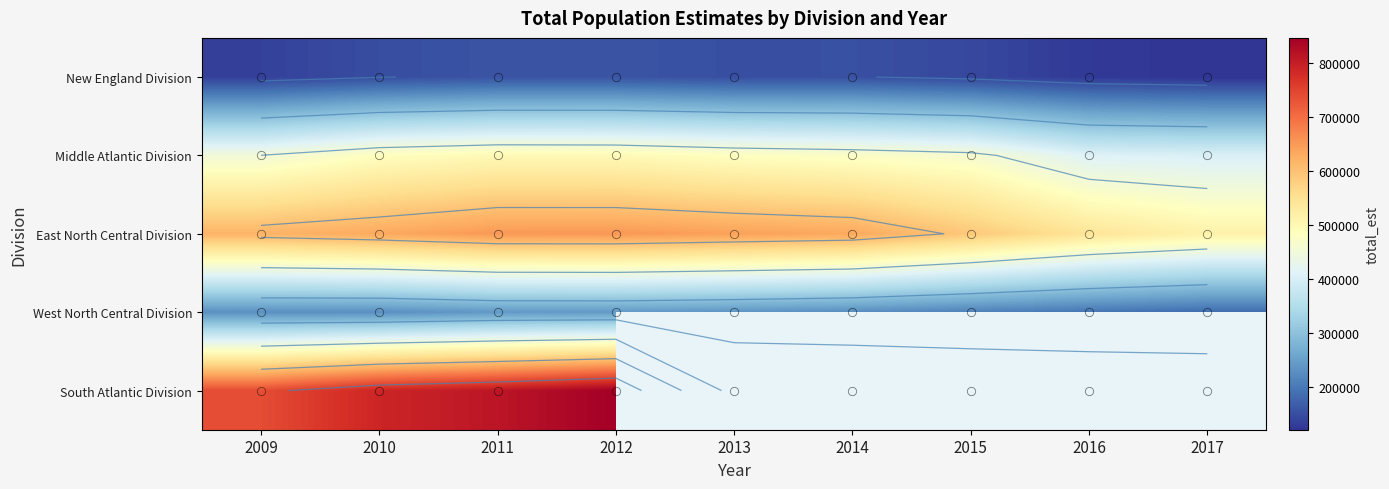

What is the difference between the highest and lowest values at 2012?

689684.0